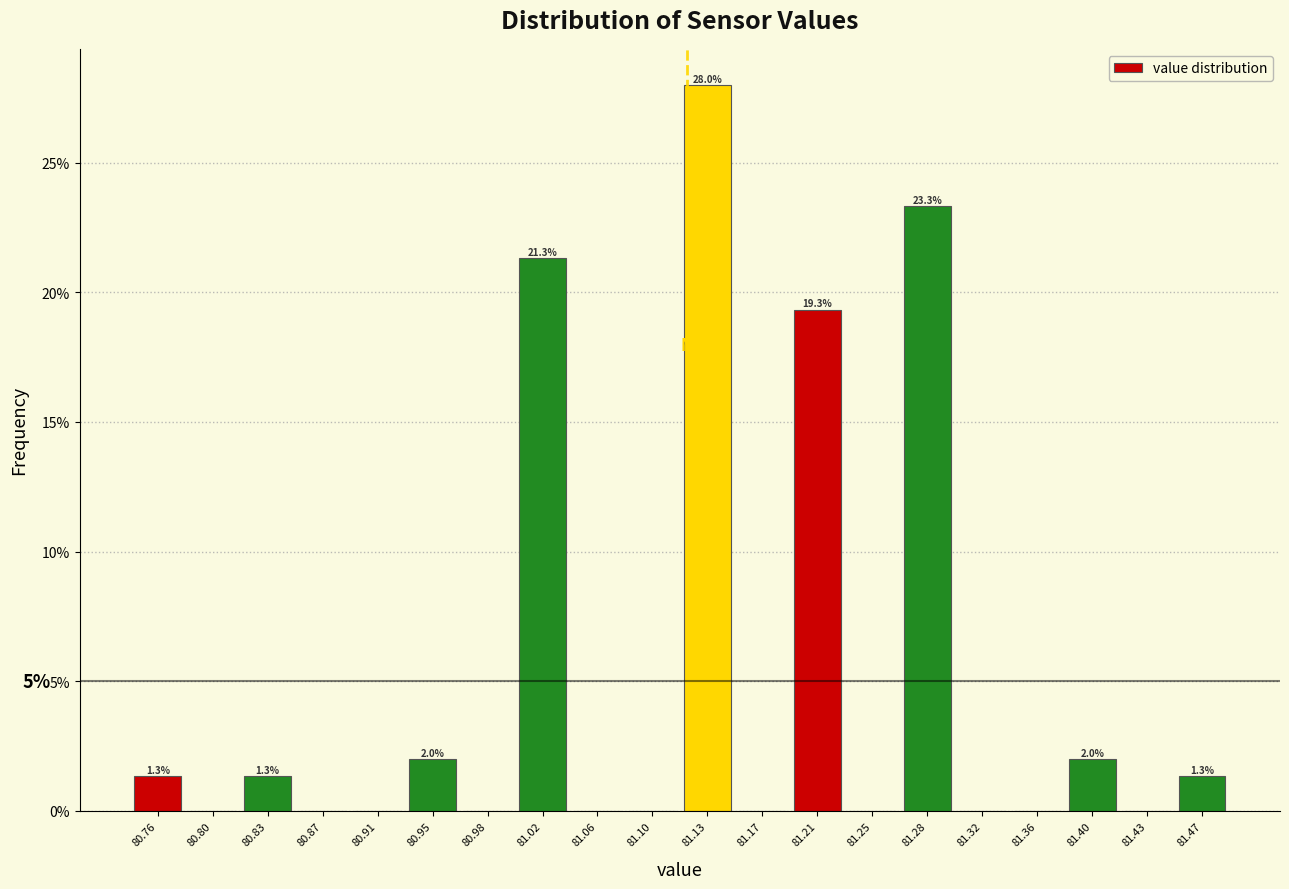

Which range on the x-axis has the tallest bar?

81.115 to 81.155